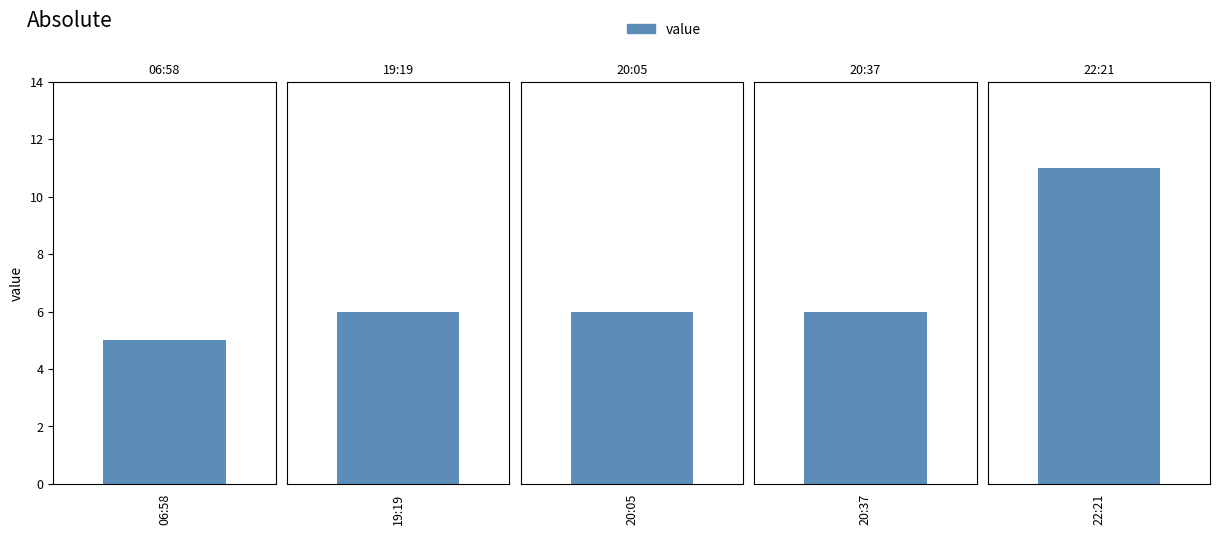

How many bars are there in total?

5